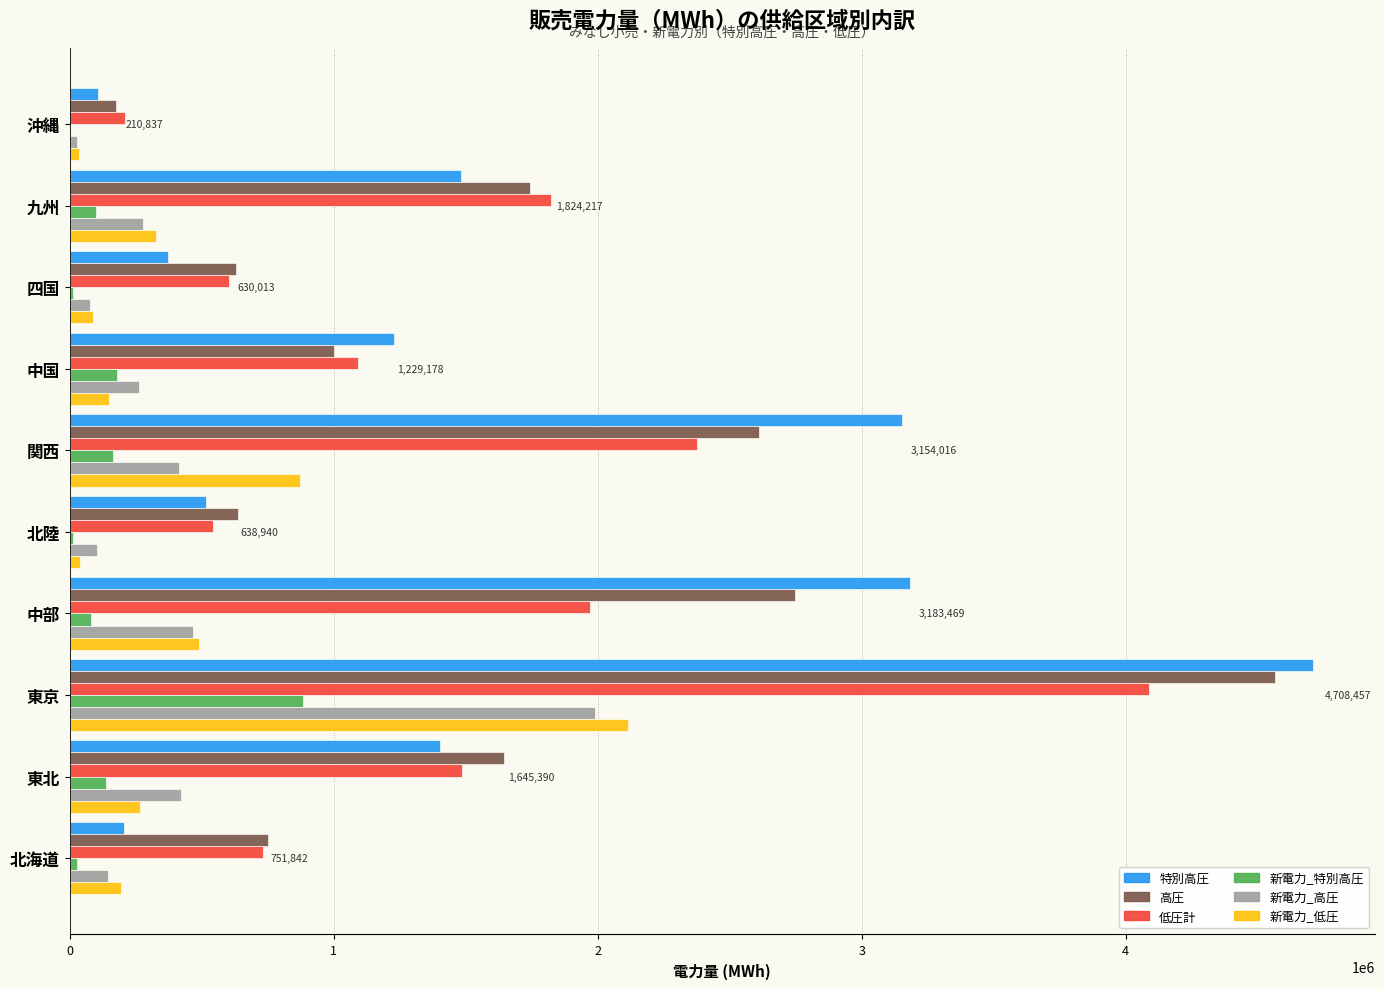

Between 東京 and 九州, which series saw the biggest shift?

特別高圧